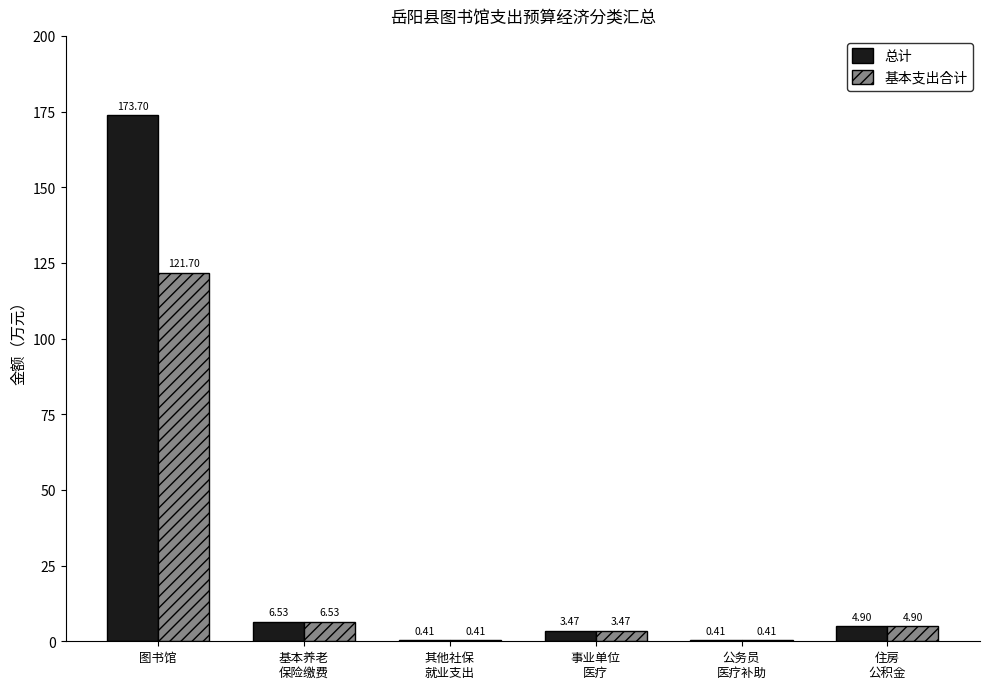

Which series has the largest total across all categories?

总计